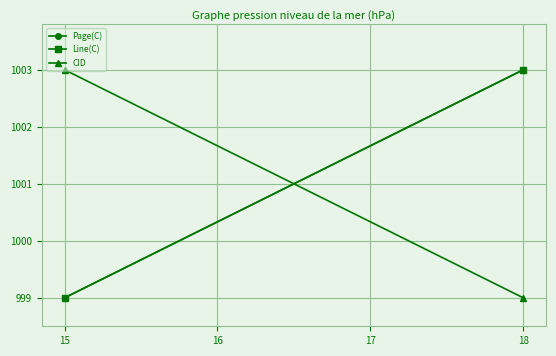

Which series has the largest range (max minus min)?

Page(C)